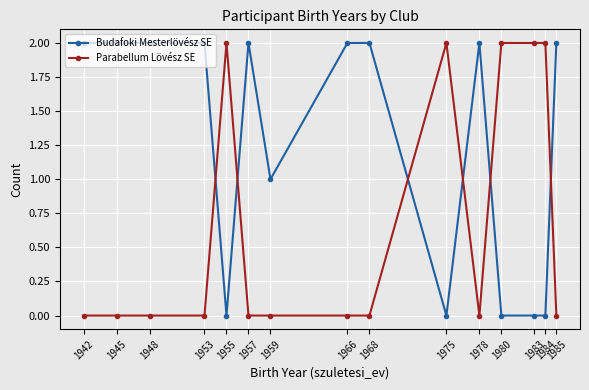

How many times do Budafoki Mesterlövész SE and Parabellum Lövész SE cross each other?

6